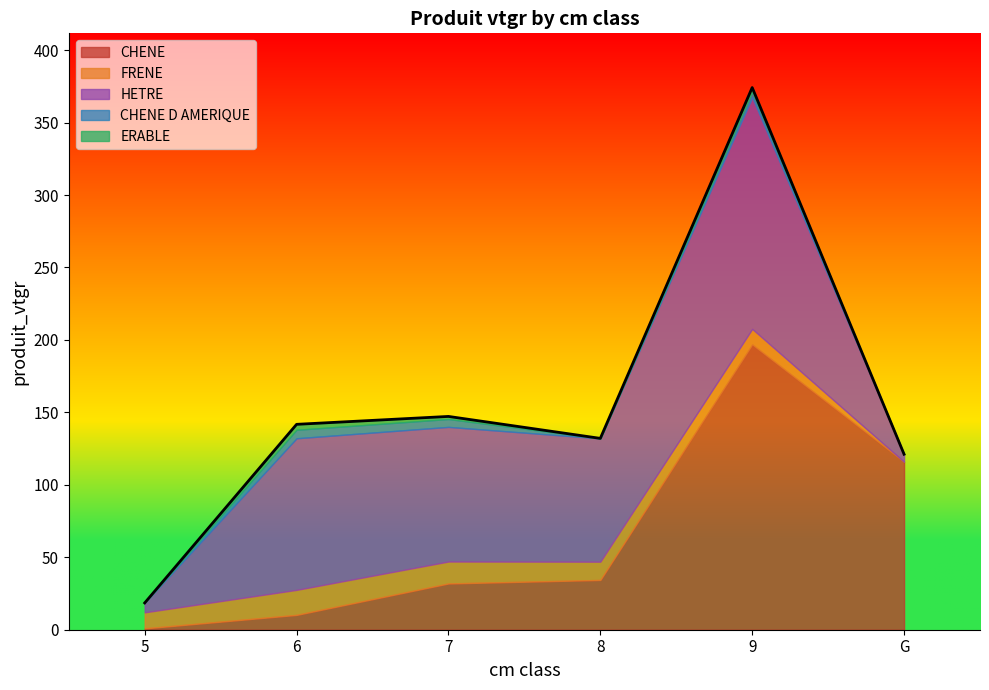

What is the value of the ERABLE point at the 5th from the left?

2.9